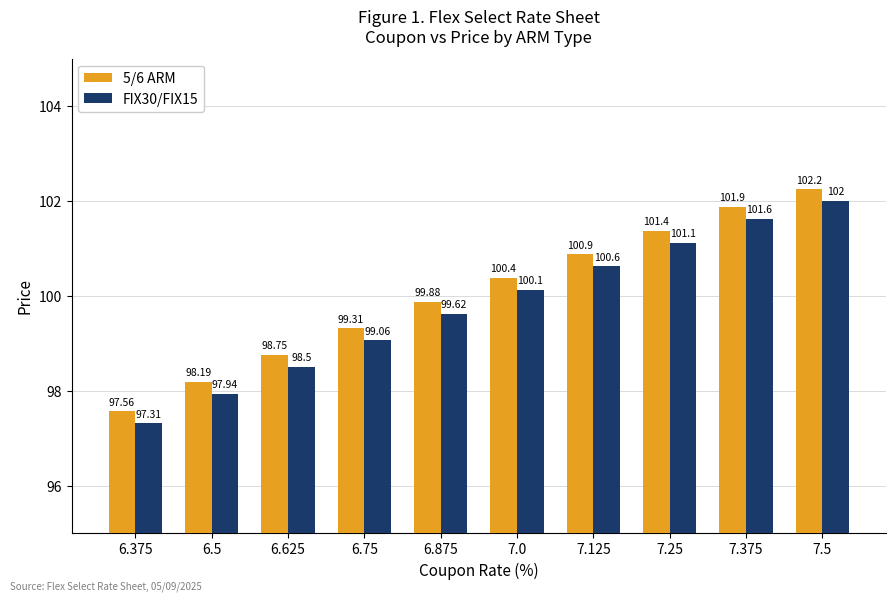

What is the sum of the FIX30/FIX15 values at 7.5 and 7.0?

202.1